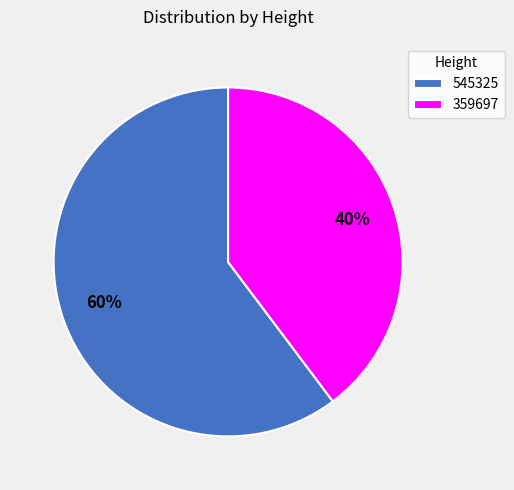

Combined, do 359697 and 545325 account for over 50%?

Yes